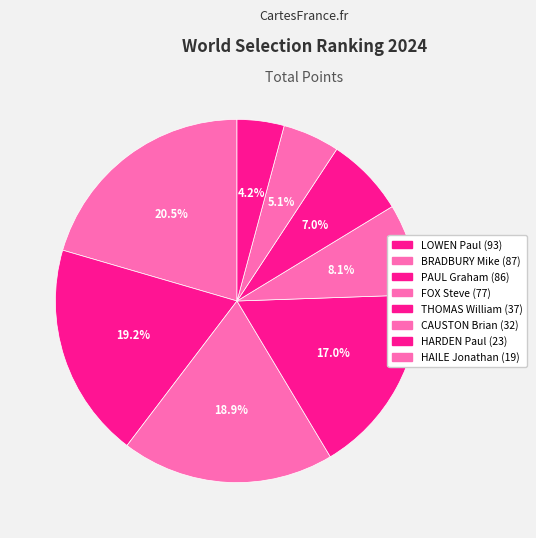

To the nearest percent, what percentage of the pie is HAILE Jonathan?

4%